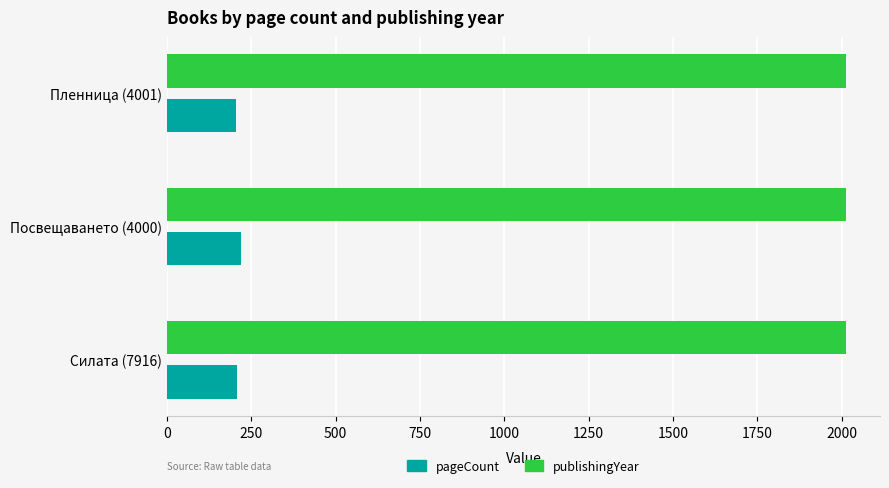

The value of publishingYear at Силата (7916) is 3329. True or false?

False